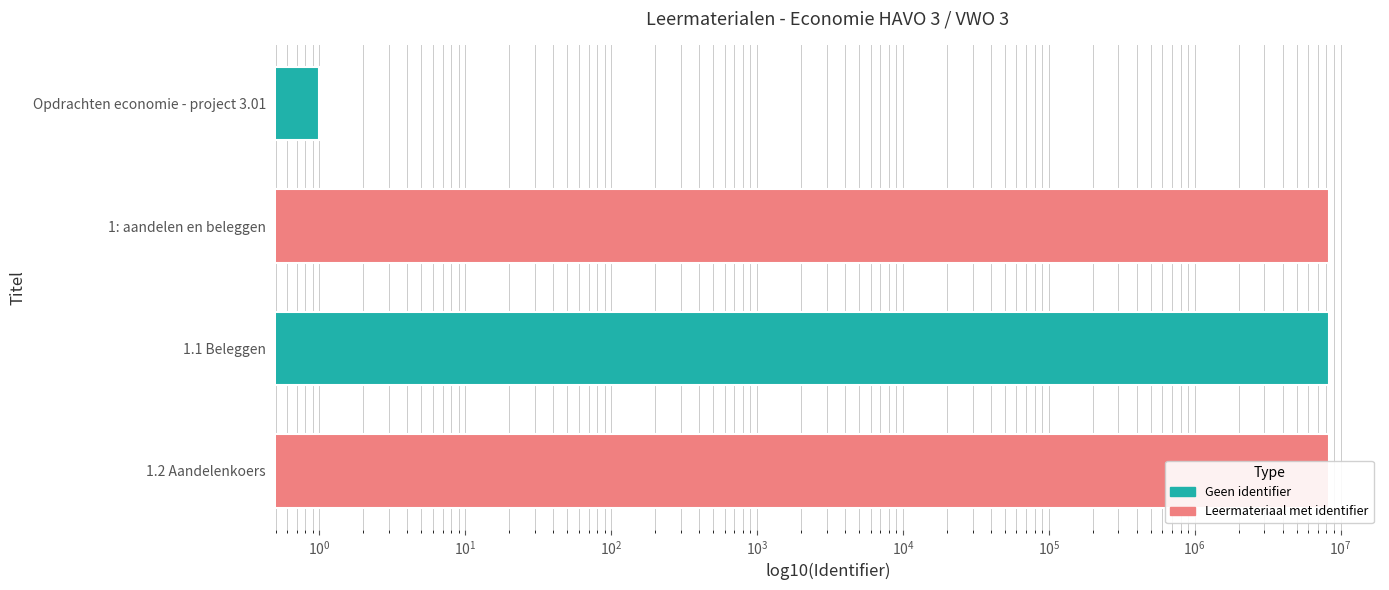

Are the bars horizontal?

Yes